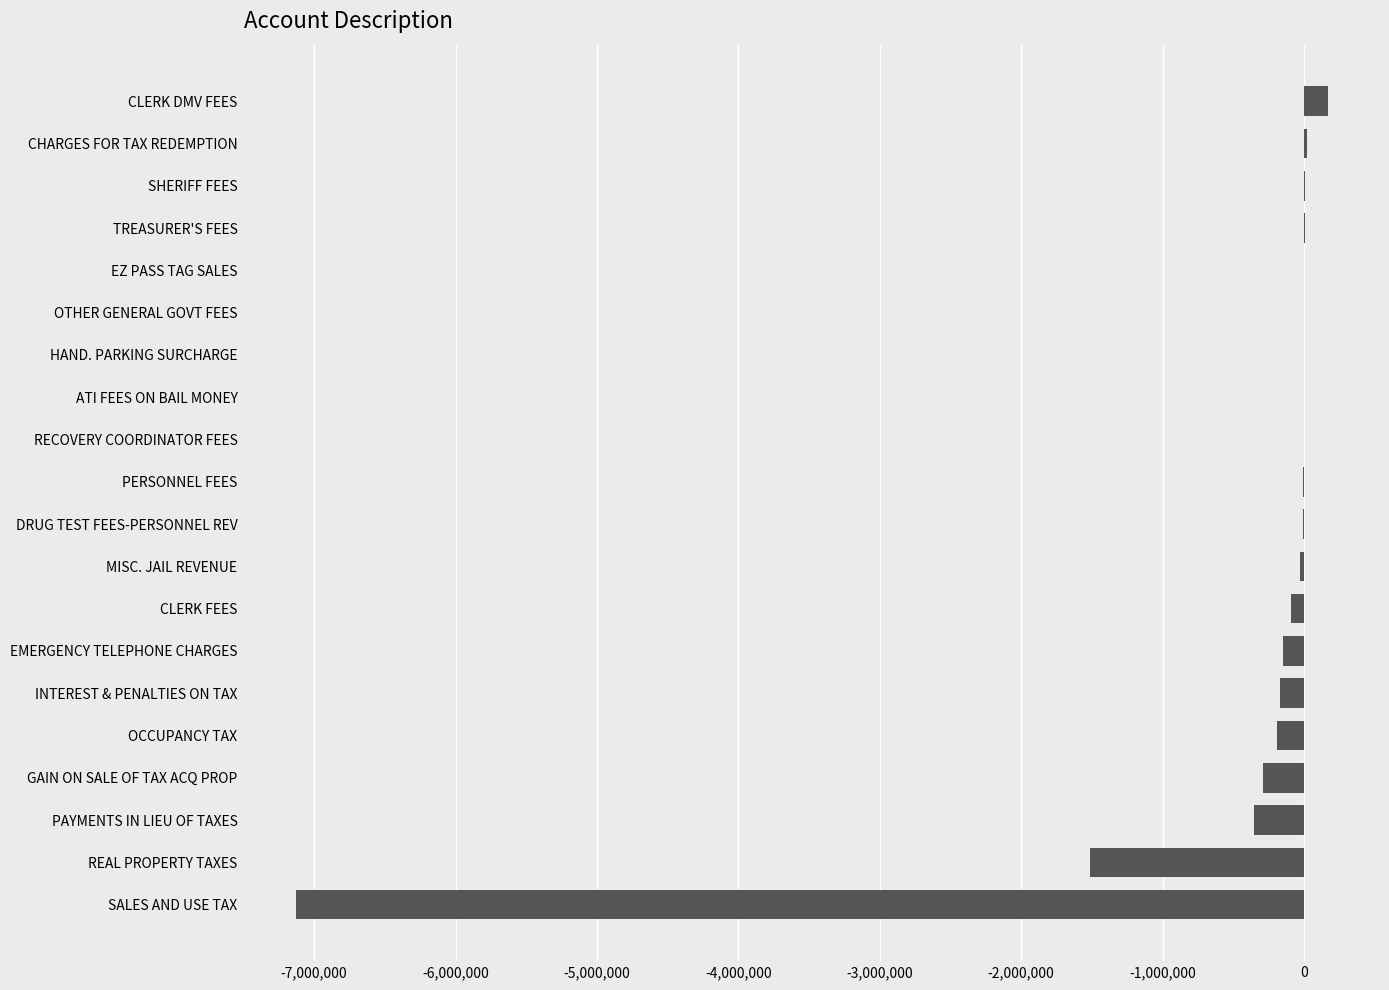

What is the sum of all values?

-9712199.4